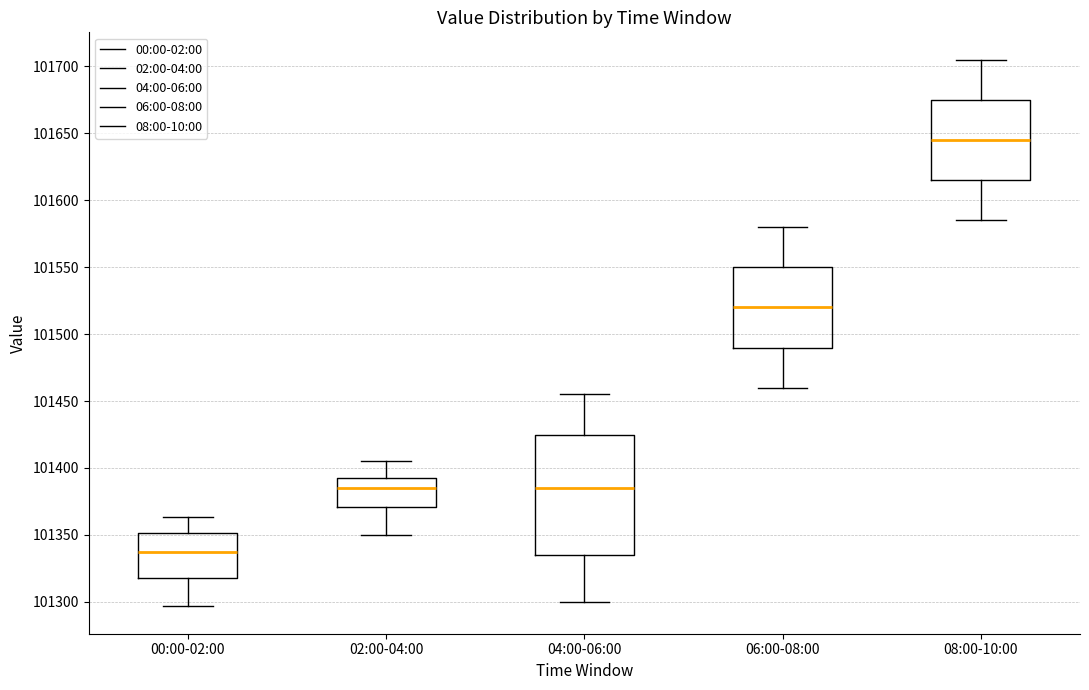

Which box's median line is the lowest?

00:00-02:00